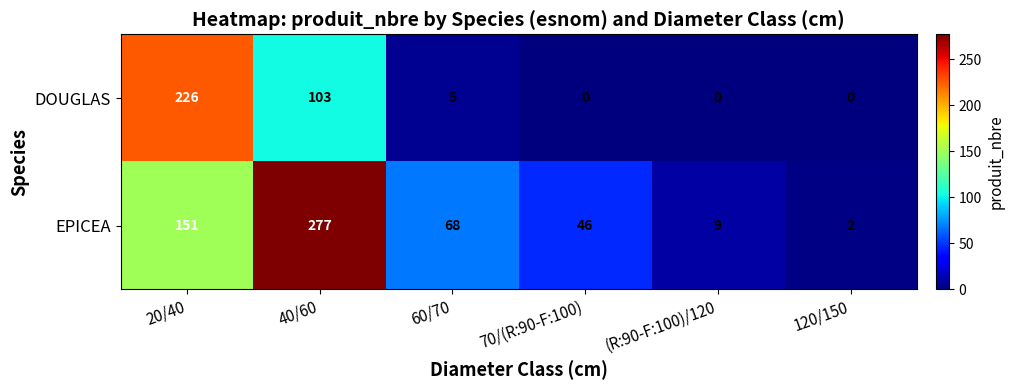

What is the approximate value of EPICEA at 70/(R:90-F:100), to the nearest 5?

45